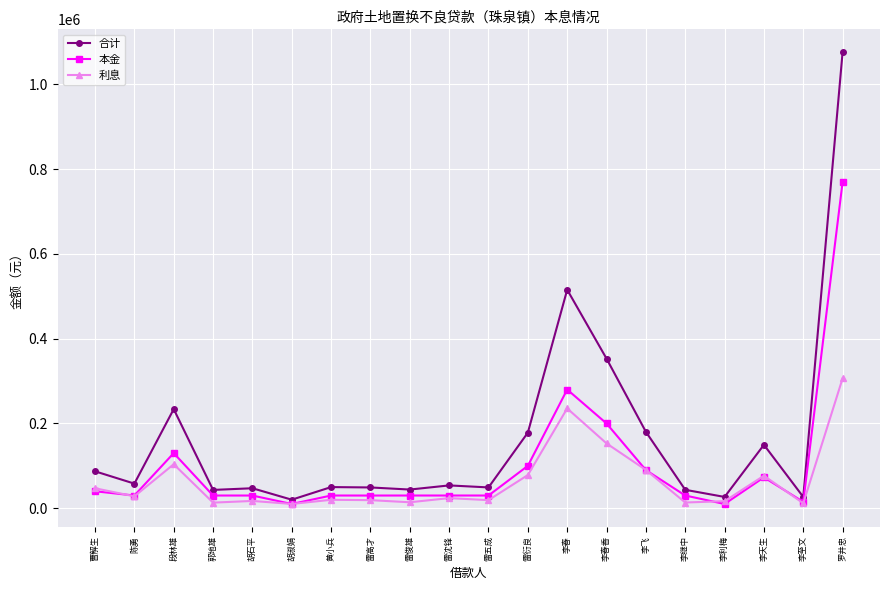

What is the sum of the 利息 values at 李春香 and 曹解生?

200021.8